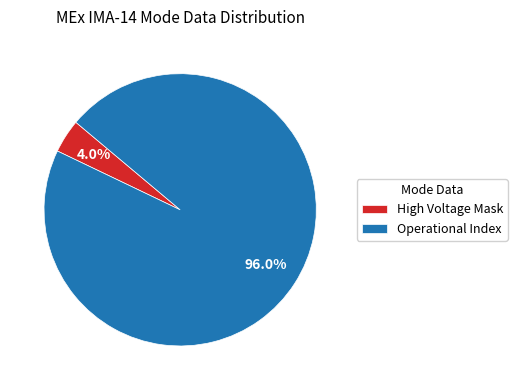

Which category has the biggest portion of the pie?

Operational Index